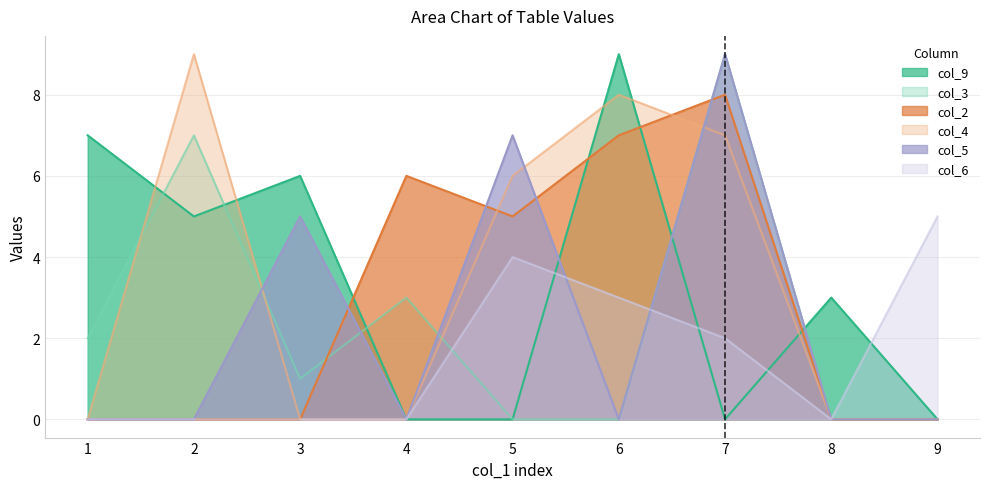

Reading right to left, what are all the values shown in this chart?

col_9: 9=0	8=3	7=0	6=9	5=0	4=0	3=6	2=5	1=7
col_3: 9=0	8=0	7=9	6=0	5=0	4=3	3=1	2=7	1=2
col_2: 9=0	8=0	7=8	6=7	5=5	4=6	3=0	2=0	1=0
col_4: 9=0	8=0	7=7	6=8	5=6	4=0	3=0	2=9	1=0
col_5: 9=0	8=0	7=9	6=0	5=7	4=0	3=5	2=0	1=0
col_6: 9=5	8=0	7=2	6=3	5=4	4=0	3=0	2=0	1=0